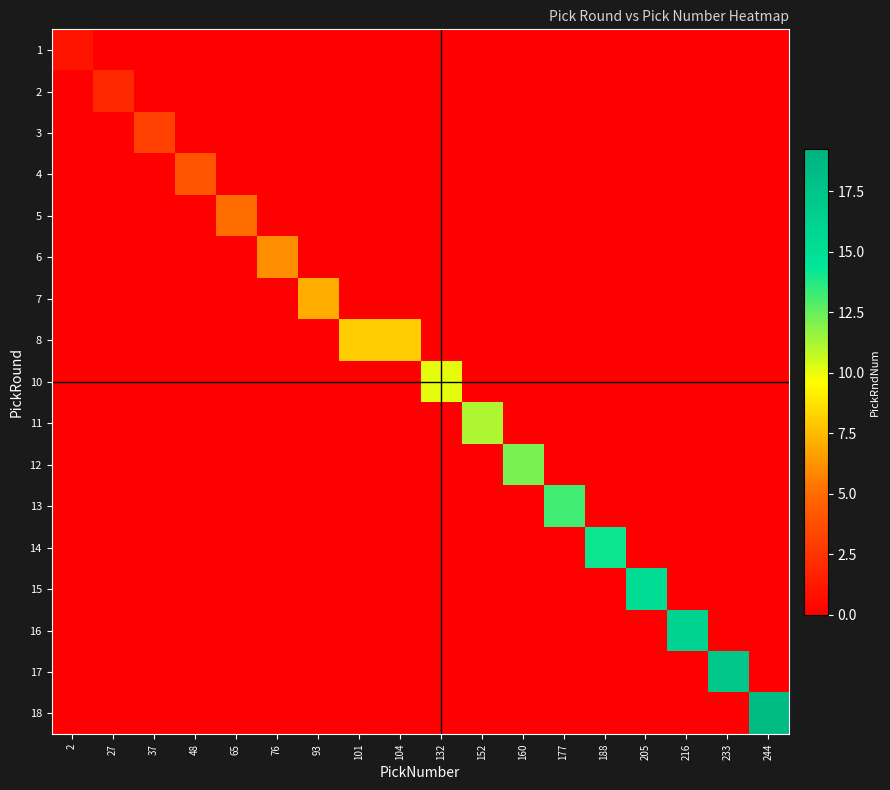

Reading left to right, what are all the values shown in this chart?

1: 2=1.0	27=0.0	37=0.0	48=0.0	65=0.0	76=0.0	93=0.0	101=0.0	104=0.0	132=0.0	152=0.0	160=0.0	177=0.0	188=0.0	205=0.0	216=0.0	233=0.0	244=0.0
2: 2=0.0	27=2.0	37=0.0	48=0.0	65=0.0	76=0.0	93=0.0	101=0.0	104=0.0	132=0.0	152=0.0	160=0.0	177=0.0	188=0.0	205=0.0	216=0.0	233=0.0	244=0.0
3: 2=0.0	27=0.0	37=3.0	48=0.0	65=0.0	76=0.0	93=0.0	101=0.0	104=0.0	132=0.0	152=0.0	160=0.0	177=0.0	188=0.0	205=0.0	216=0.0	233=0.0	244=0.0
4: 2=0.0	27=0.0	37=0.0	48=4.0	65=0.0	76=0.0	93=0.0	101=0.0	104=0.0	132=0.0	152=0.0	160=0.0	177=0.0	188=0.0	205=0.0	216=0.0	233=0.0	244=0.0
5: 2=0.0	27=0.0	37=0.0	48=0.0	65=5.1	76=0.0	93=0.0	101=0.0	104=0.0	132=0.0	152=0.0	160=0.0	177=0.0	188=0.0	205=0.0	216=0.0	233=0.0	244=0.0
6: 2=0.0	27=0.0	37=0.0	48=0.0	65=0.0	76=6.1	93=0.0	101=0.0	104=0.0	132=0.0	152=0.0	160=0.0	177=0.0	188=0.0	205=0.0	216=0.0	233=0.0	244=0.0
7: 2=0.0	27=0.0	37=0.0	48=0.0	65=0.0	76=0.0	93=7.1	101=0.0	104=0.0	132=0.0	152=0.0	160=0.0	177=0.0	188=0.0	205=0.0	216=0.0	233=0.0	244=0.0
8: 2=0.0	27=0.0	37=0.0	48=0.0	65=0.0	76=0.0	93=0.0	101=8.1	104=8.1	132=0.0	152=0.0	160=0.0	177=0.0	188=0.0	205=0.0	216=0.0	233=0.0	244=0.0
10: 2=0.0	27=0.0	37=0.0	48=0.0	65=0.0	76=0.0	93=0.0	101=0.0	104=0.0	132=10.1	152=0.0	160=0.0	177=0.0	188=0.0	205=0.0	216=0.0	233=0.0	244=0.0
11: 2=0.0	27=0.0	37=0.0	48=0.0	65=0.0	76=0.0	93=0.0	101=0.0	104=0.0	132=0.0	152=11.2	160=0.0	177=0.0	188=0.0	205=0.0	216=0.0	233=0.0	244=0.0
12: 2=0.0	27=0.0	37=0.0	48=0.0	65=0.0	76=0.0	93=0.0	101=0.0	104=0.0	132=0.0	152=0.0	160=12.2	177=0.0	188=0.0	205=0.0	216=0.0	233=0.0	244=0.0
13: 2=0.0	27=0.0	37=0.0	48=0.0	65=0.0	76=0.0	93=0.0	101=0.0	104=0.0	132=0.0	152=0.0	160=0.0	177=13.2	188=0.0	205=0.0	216=0.0	233=0.0	244=0.0
14: 2=0.0	27=0.0	37=0.0	48=0.0	65=0.0	76=0.0	93=0.0	101=0.0	104=0.0	132=0.0	152=0.0	160=0.0	177=0.0	188=14.2	205=0.0	216=0.0	233=0.0	244=0.0
15: 2=0.0	27=0.0	37=0.0	48=0.0	65=0.0	76=0.0	93=0.0	101=0.0	104=0.0	132=0.0	152=0.0	160=0.0	177=0.0	188=0.0	205=15.2	216=0.0	233=0.0	244=0.0
16: 2=0.0	27=0.0	37=0.0	48=0.0	65=0.0	76=0.0	93=0.0	101=0.0	104=0.0	132=0.0	152=0.0	160=0.0	177=0.0	188=0.0	205=0.0	216=16.2	233=0.0	244=0.0
17: 2=0.0	27=0.0	37=0.0	48=0.0	65=0.0	76=0.0	93=0.0	101=0.0	104=0.0	132=0.0	152=0.0	160=0.0	177=0.0	188=0.0	205=0.0	216=0.0	233=17.2	244=0.0
18: 2=0.0	27=0.0	37=0.0	48=0.0	65=0.0	76=0.0	93=0.0	101=0.0	104=0.0	132=0.0	152=0.0	160=0.0	177=0.0	188=0.0	205=0.0	216=0.0	233=0.0	244=18.2